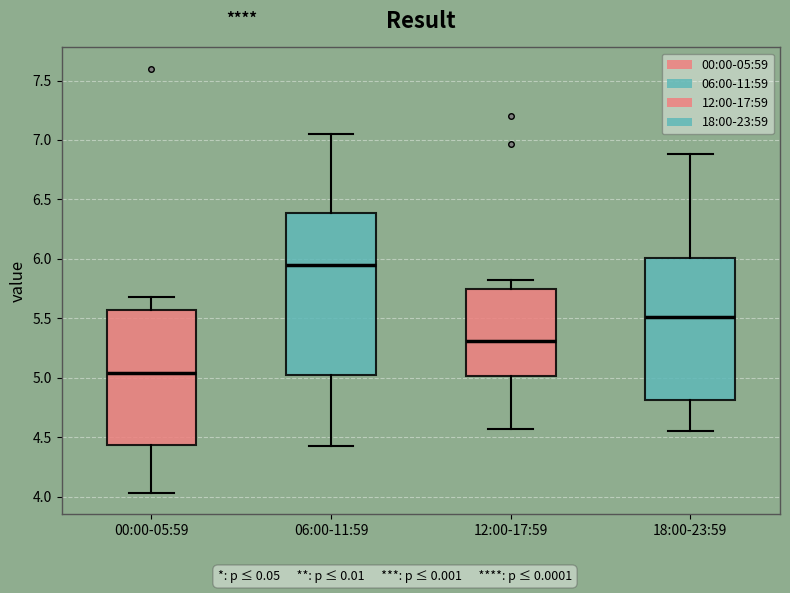

Where does the upper whisker of the box for 06:00-11:59 end on the y-axis? The values are not printed on the chart, so give them approximately, as read against the axis.

7.05